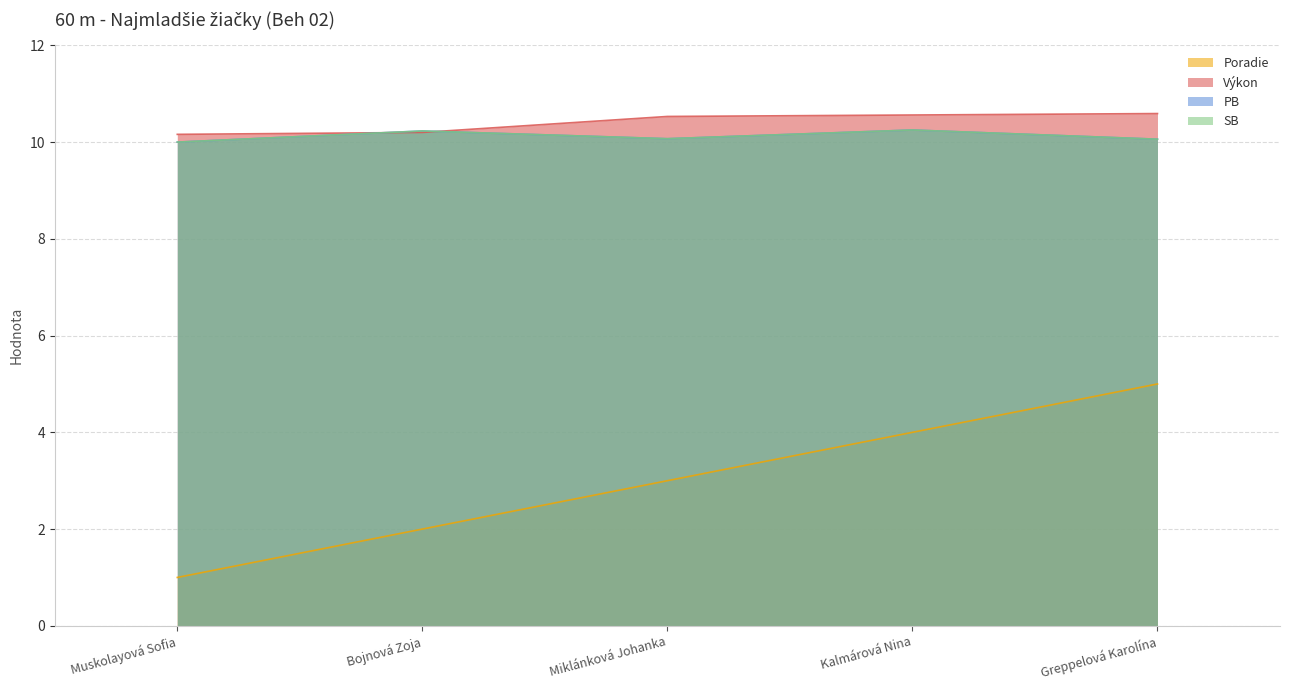

What is the sum of the SB values at Greppelová Karolína and Miklánková Johanka?

20.1